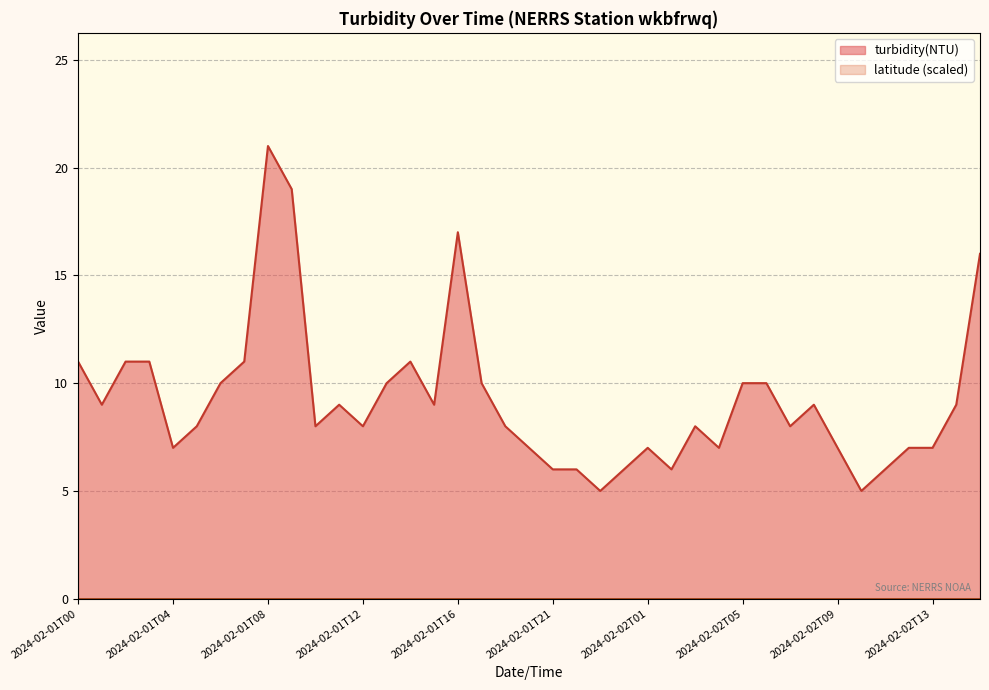

How many points are lower than both their immediate neighbors (excluding endpoints)?

10